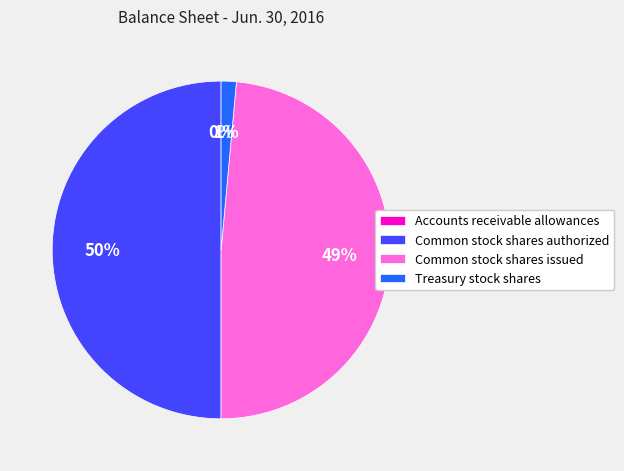

Is it true that Treasury stock shares is 11% of the pie?

False